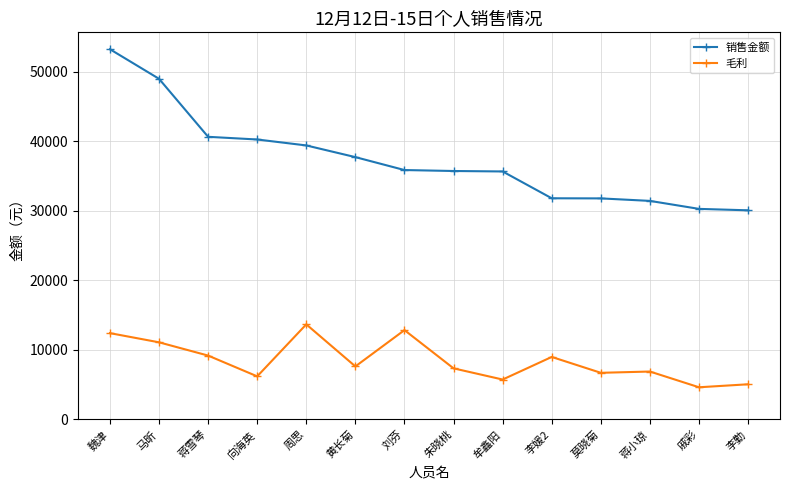

Is it true that 销售金额 equals 46636.9 at 莫晓菊?

False